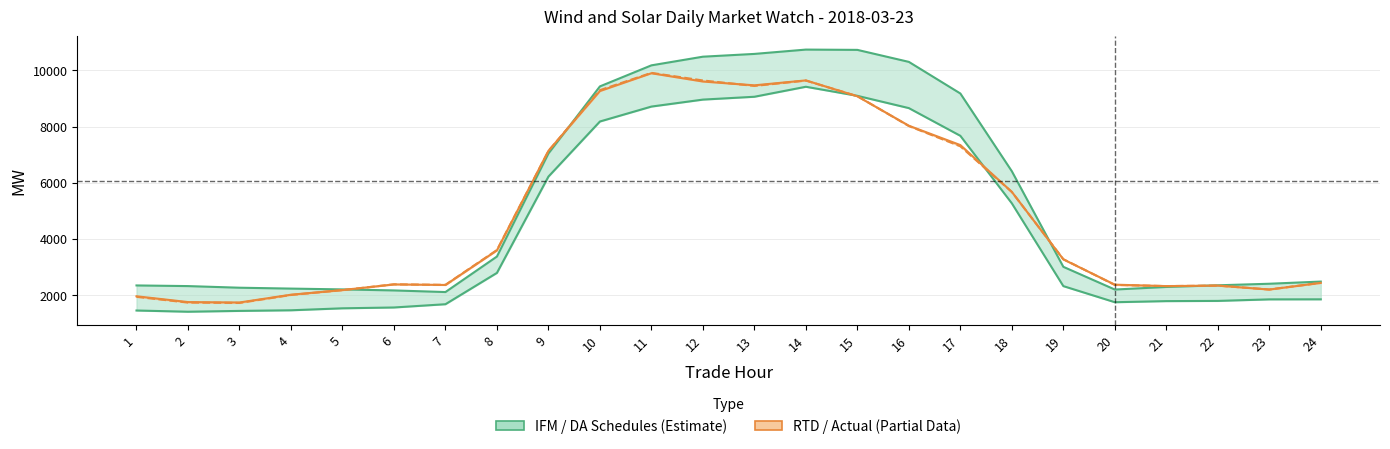

Where do DA VER FORECASTS and RTD CLEARED VALUE first cross each other?

5 and 6